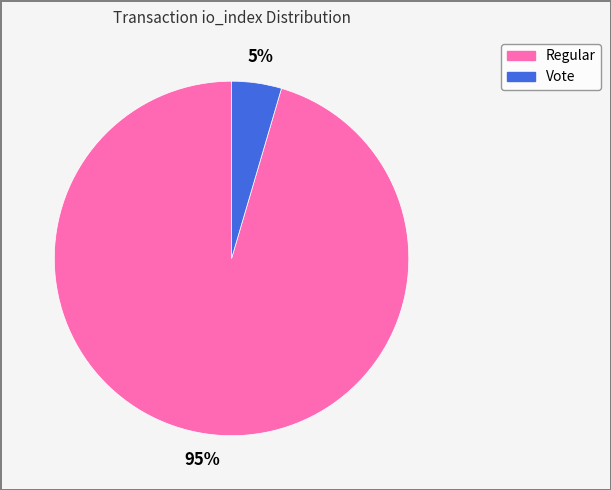

Is there any slice that represents more than half of the pie?

Yes